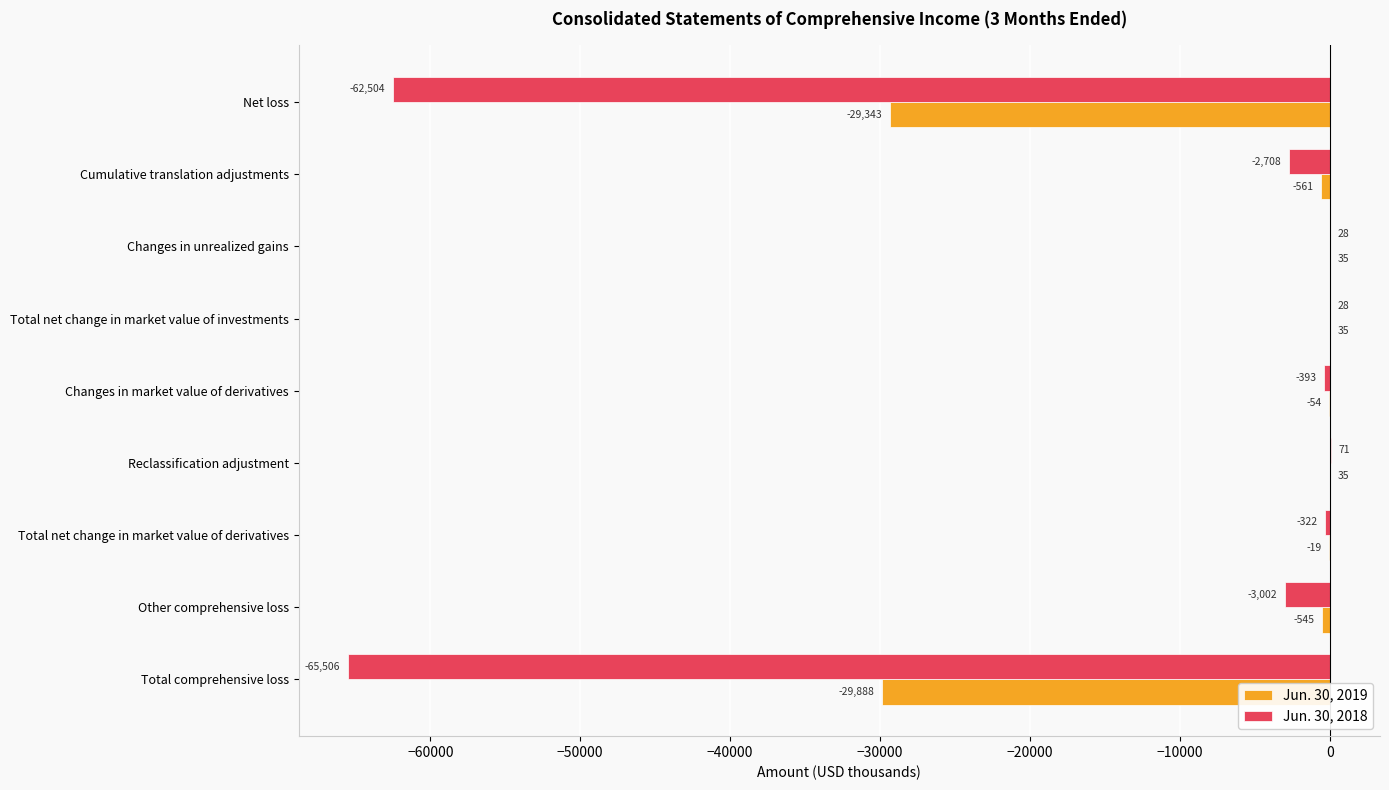

What is the maximum value shown in the chart?

71